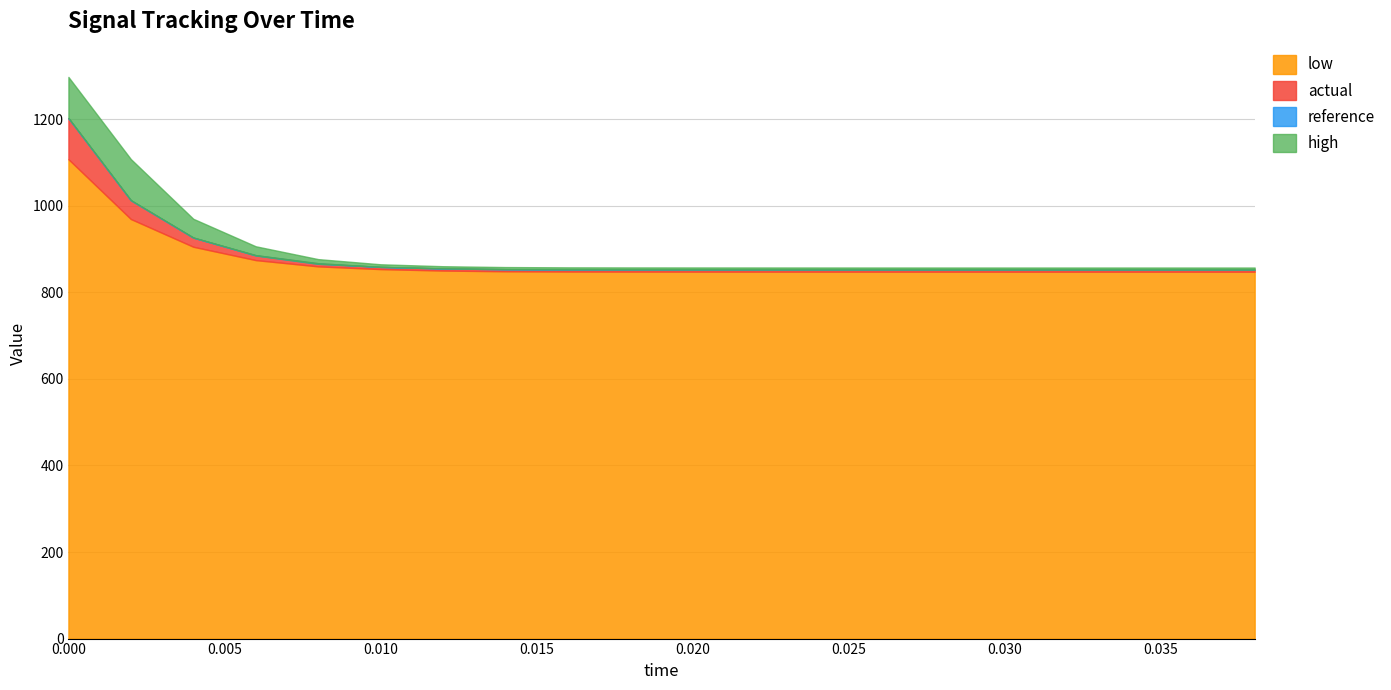

What are all the series names shown in the legend?

reference, actual, high, low